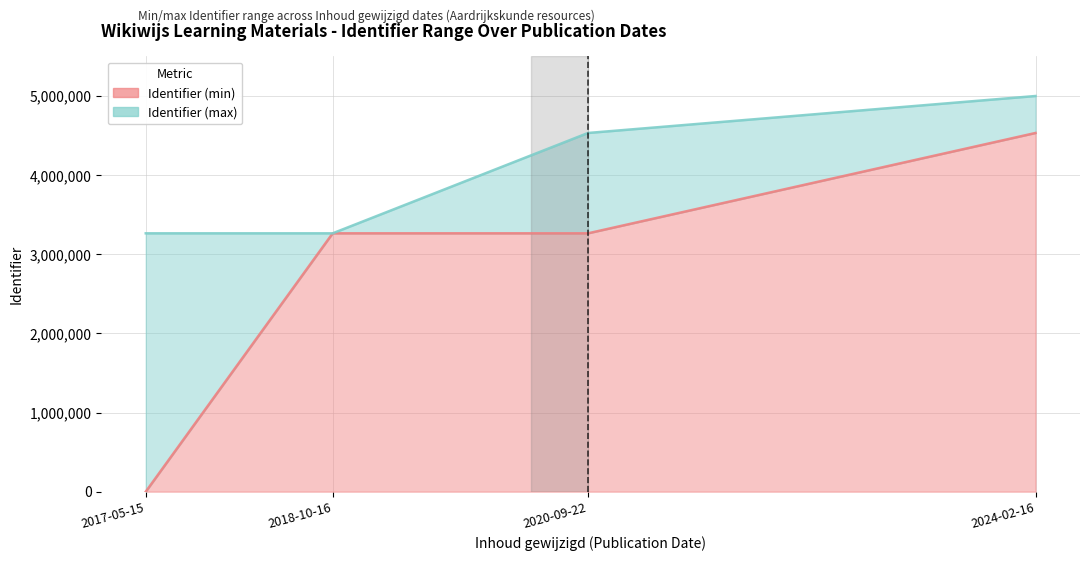

Between 2020-09-22 and 2018-10-16, which is larger?

2020-09-22